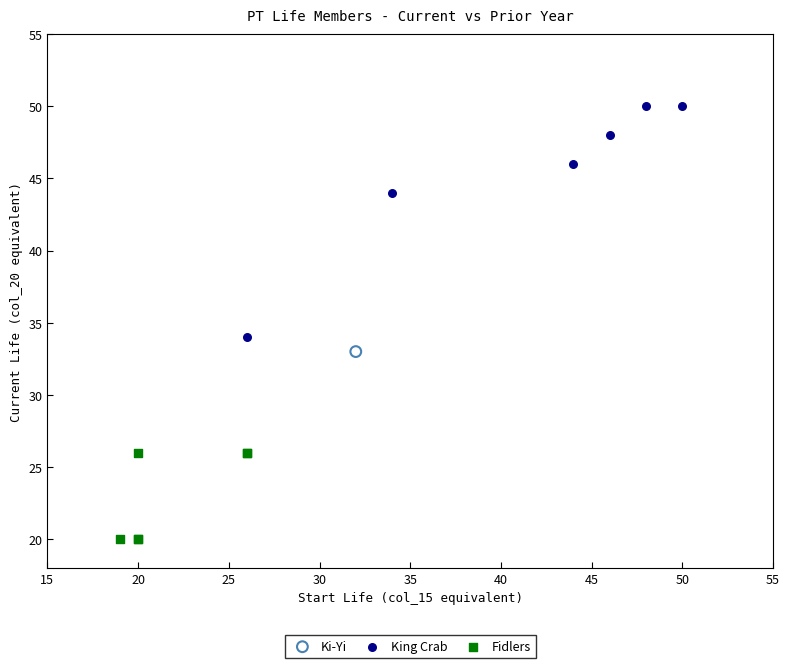

What are all the series names shown in the legend?

Ki-Yi, King Crab, Fidlers